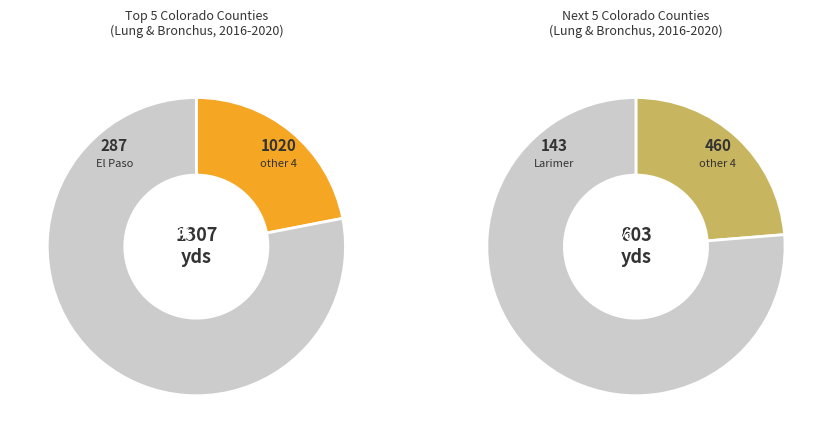

Combined, do Larimer and Douglas account for over 50%?

No